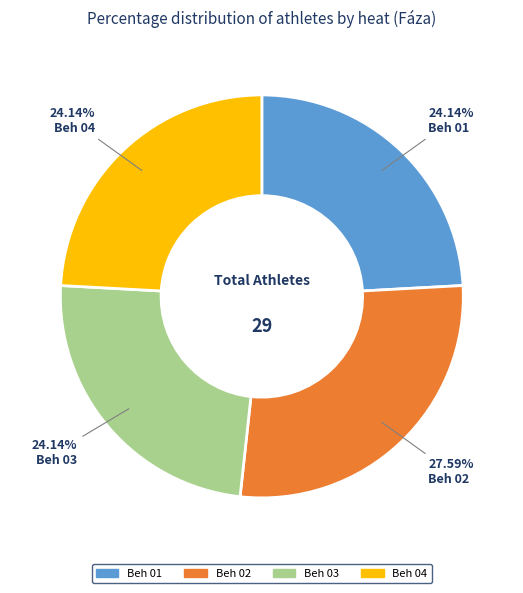

What is the largest slice in the pie chart?

Beh 02